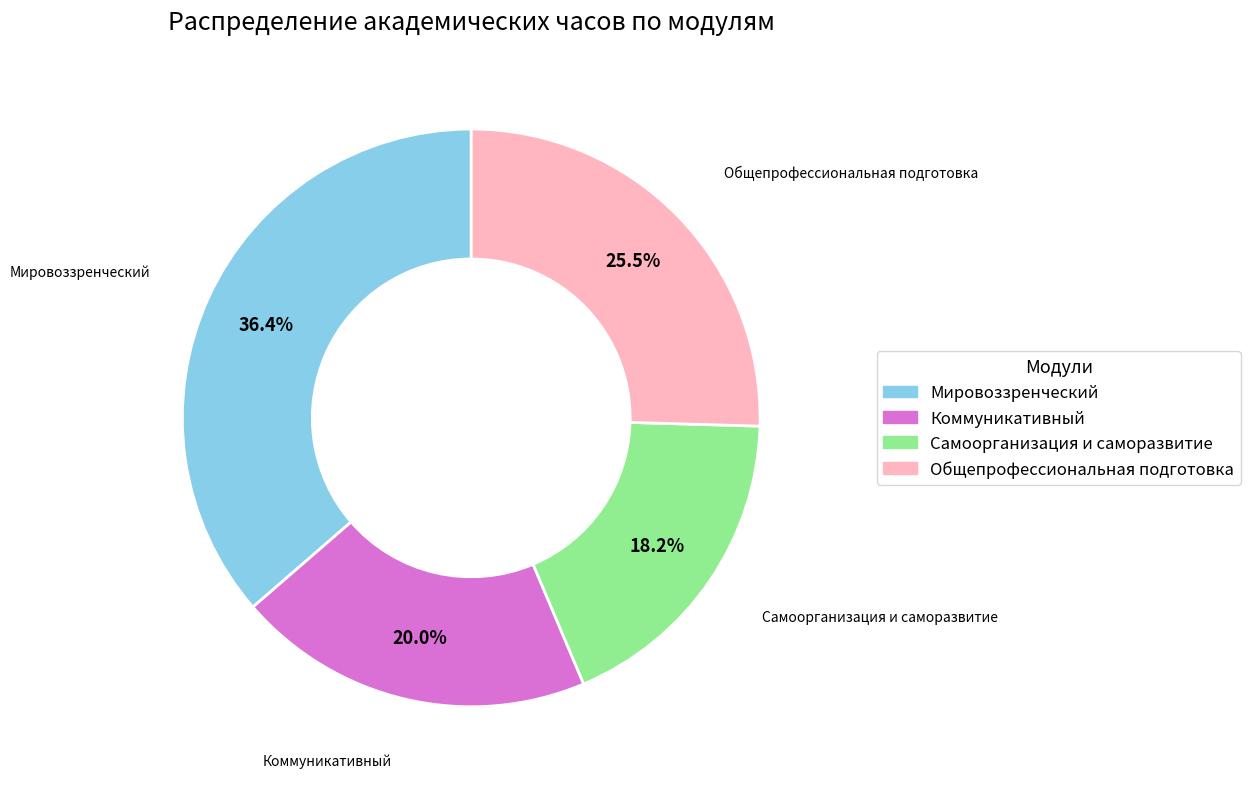

Between Мировоззренческий and Коммуникативный, which is larger?

Мировоззренческий